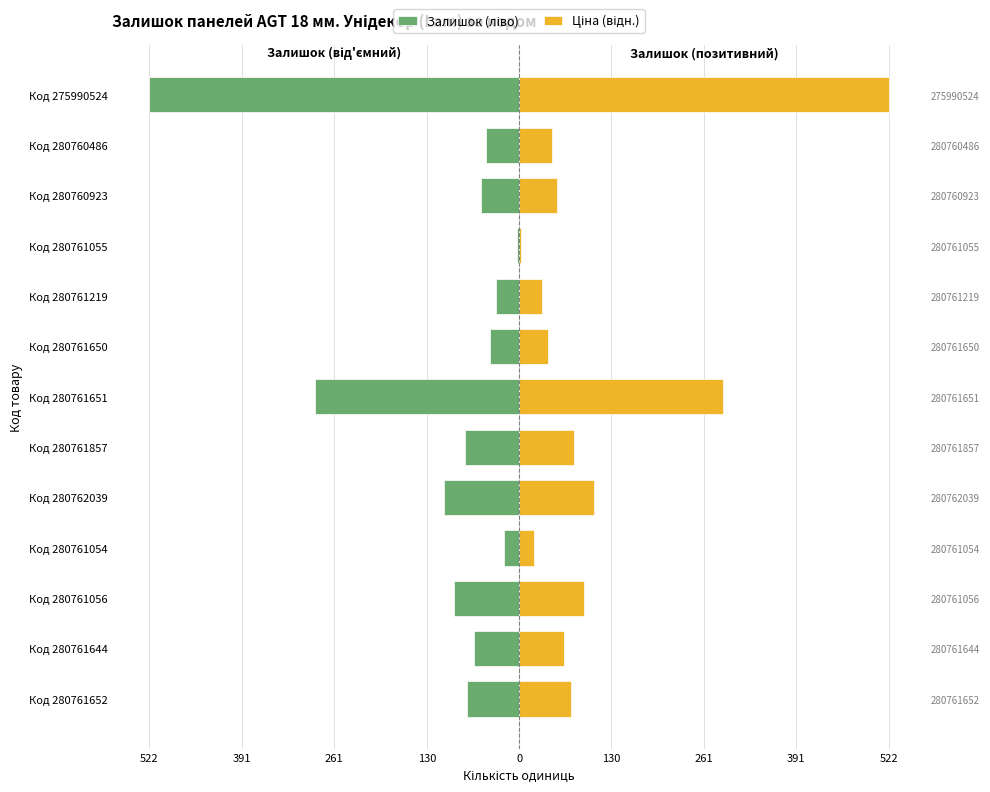

Which series has the largest total across all categories?

Ціна (відн.)